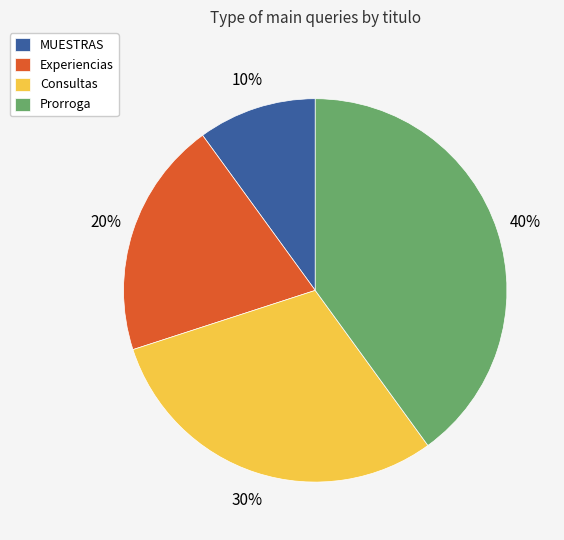

Which category has the smallest portion of the pie?

MUESTRAS